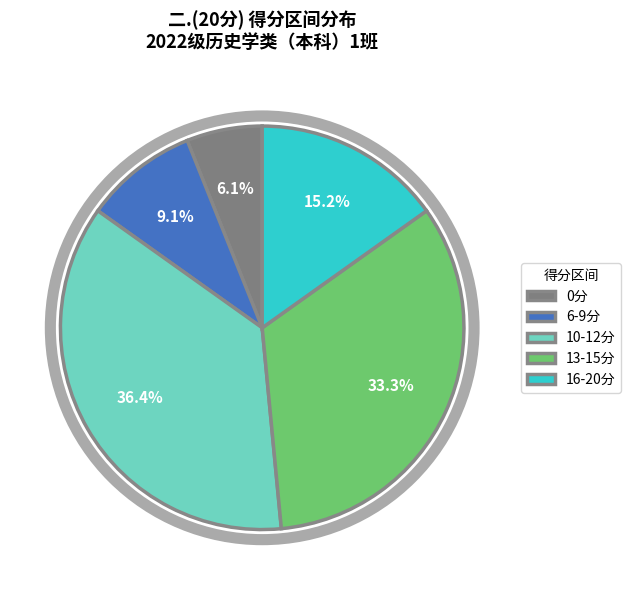

What is the largest slice in the pie chart?

10-12分